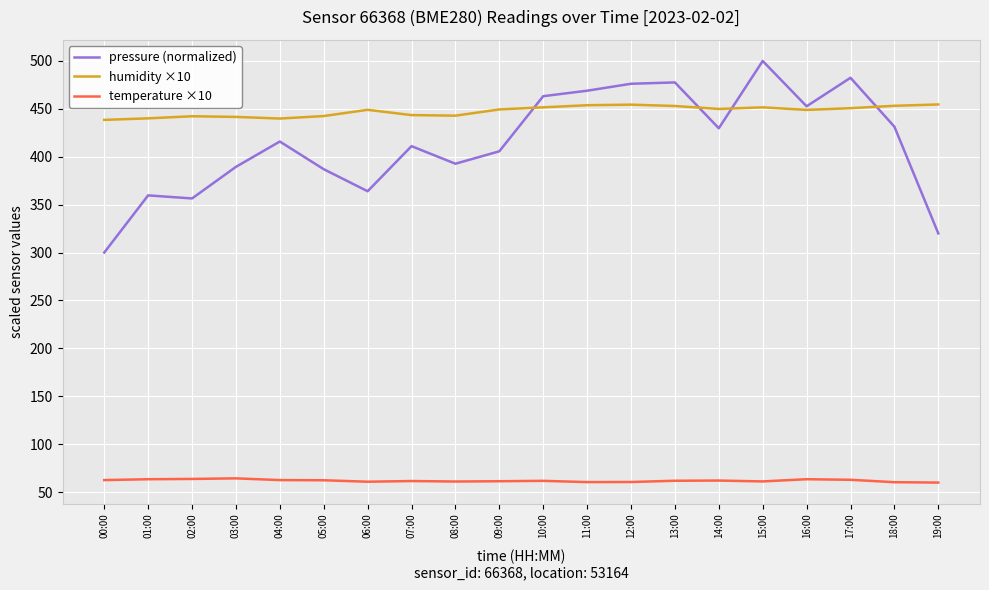

What is the total value across all series at 04:00?

918.3